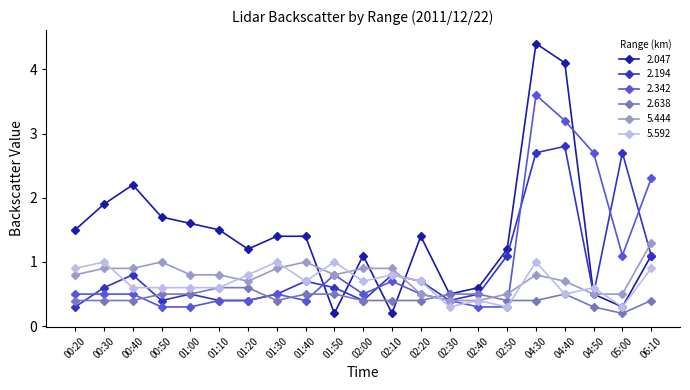

At which label is 2.047 closest to 2?

00:30